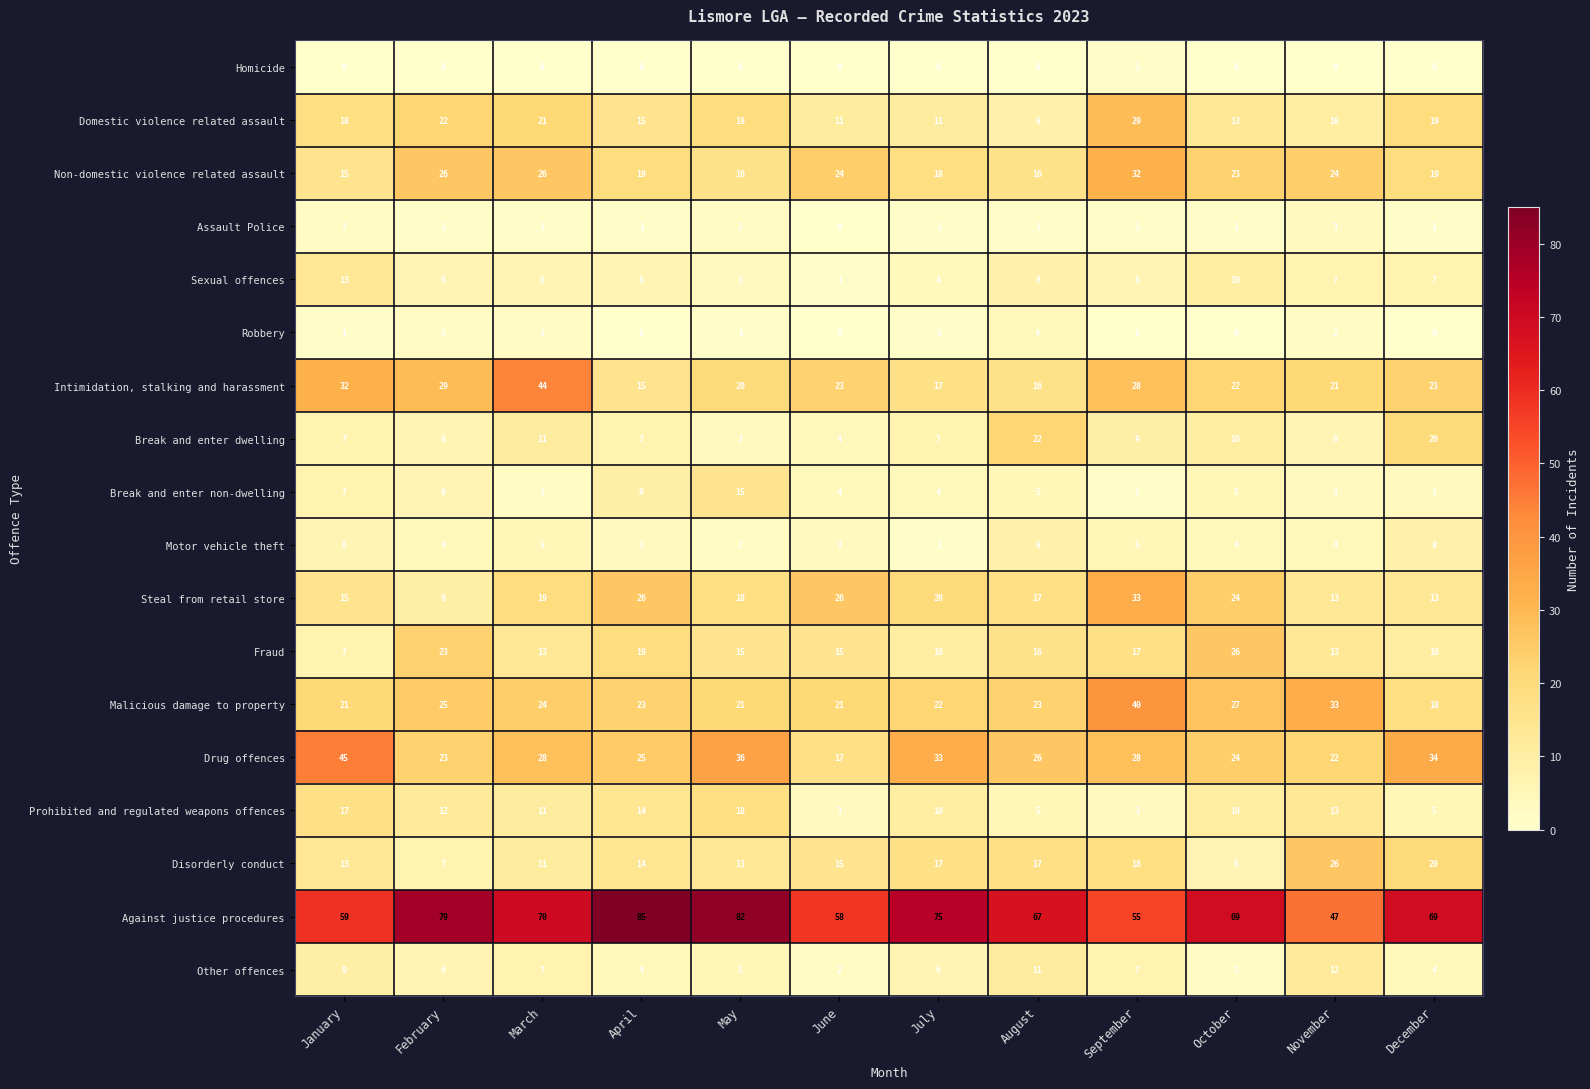

What is the difference between the Steal from retail store values at August and July?

3